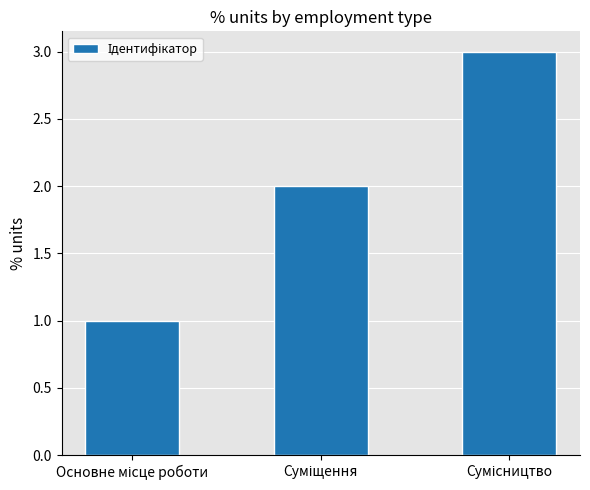

How many categories are shown in the chart?

3